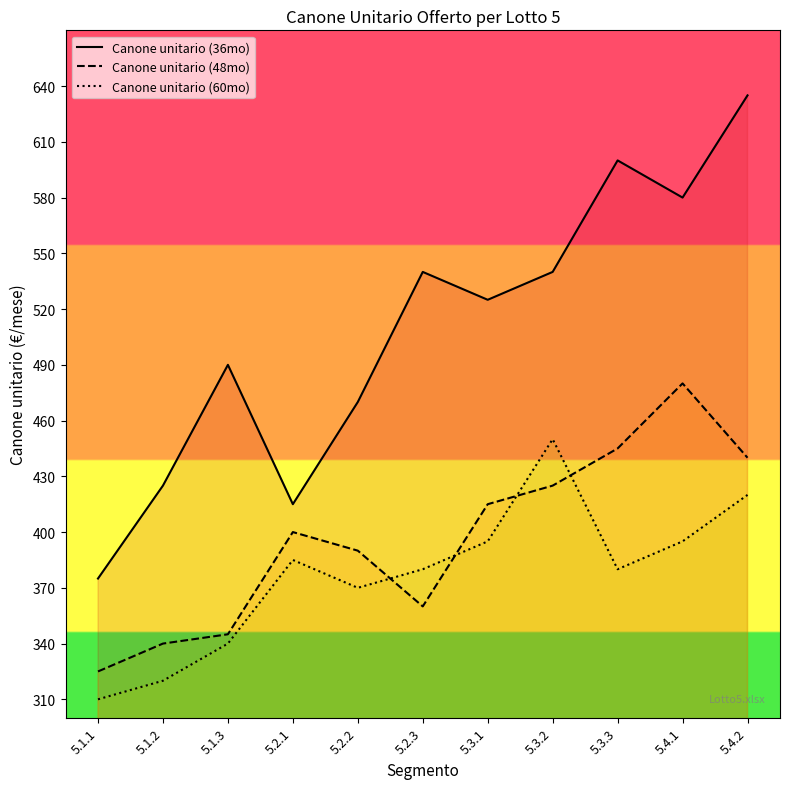

Where is the first local maximum for Canone unitario (60mo)?

5.2.1